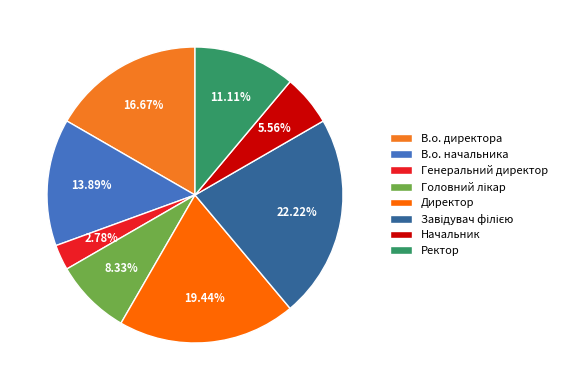

To the nearest percent, what portion does Ректор represent?

11%